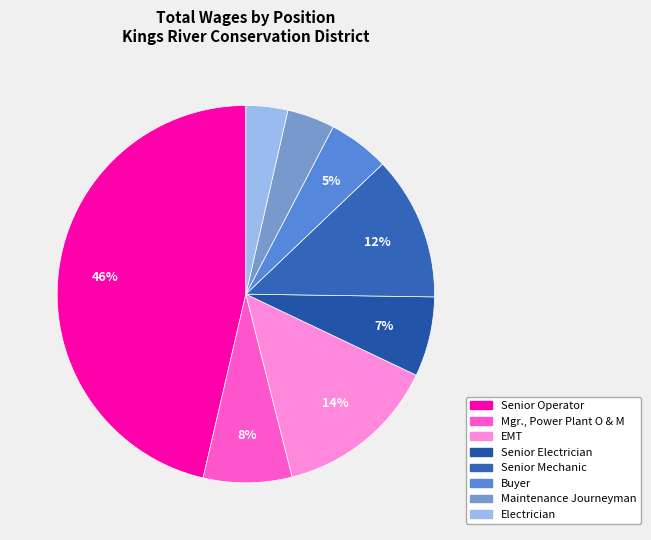

To the nearest percent, what is the average slice percentage?

12%